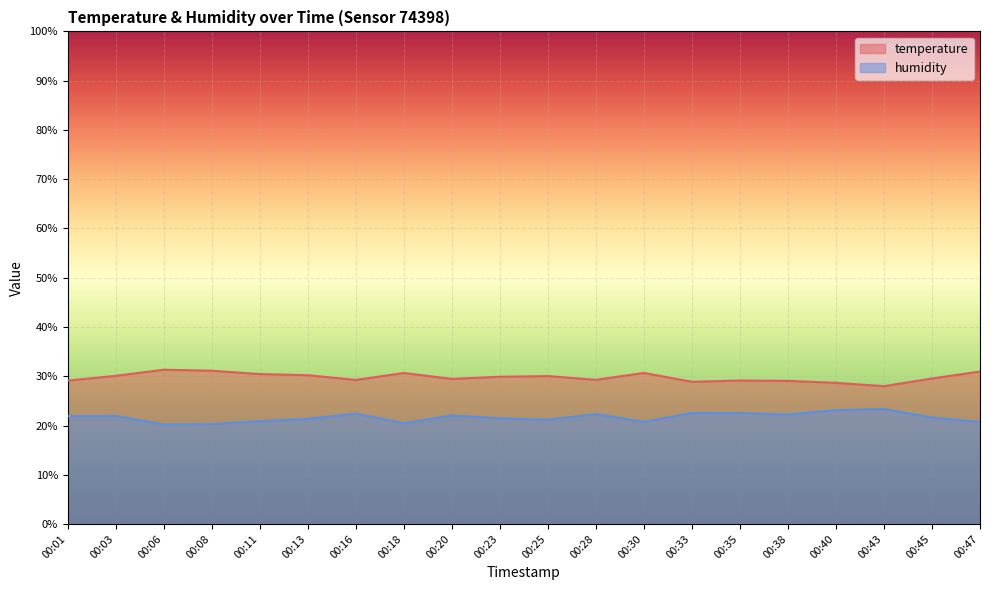

What is the total value across all series at 00:13?

51.6